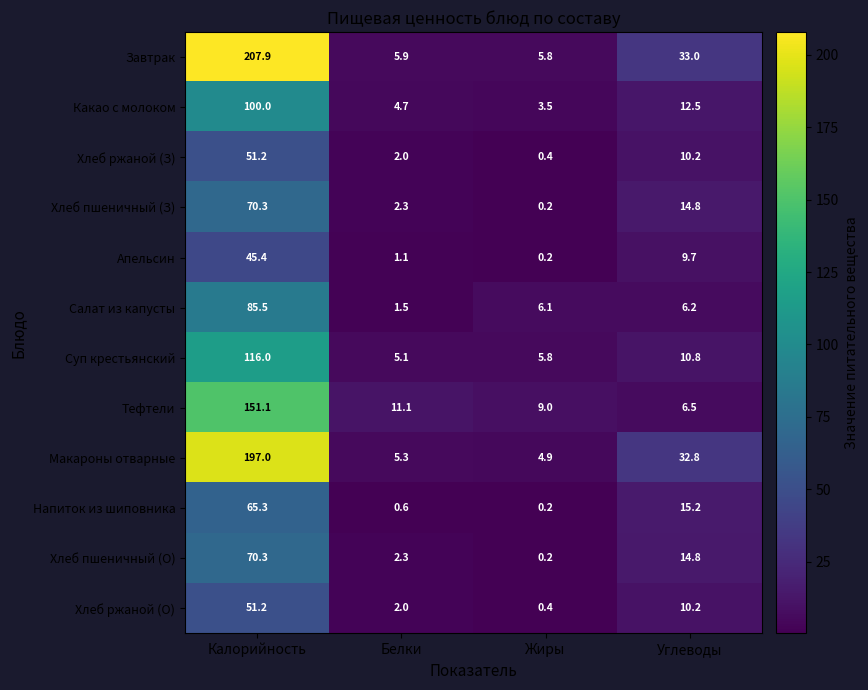

The value of Хлеб ржаной (З) at Калорийность is 85.0. True or false?

False